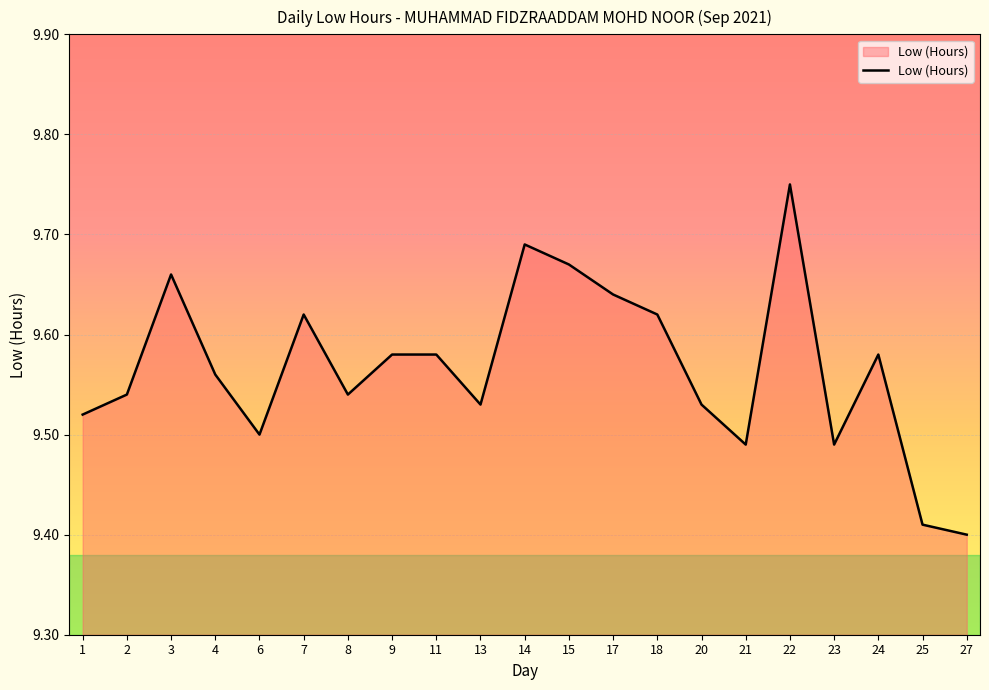

Is it true that the value at 8 is 9.5?

True